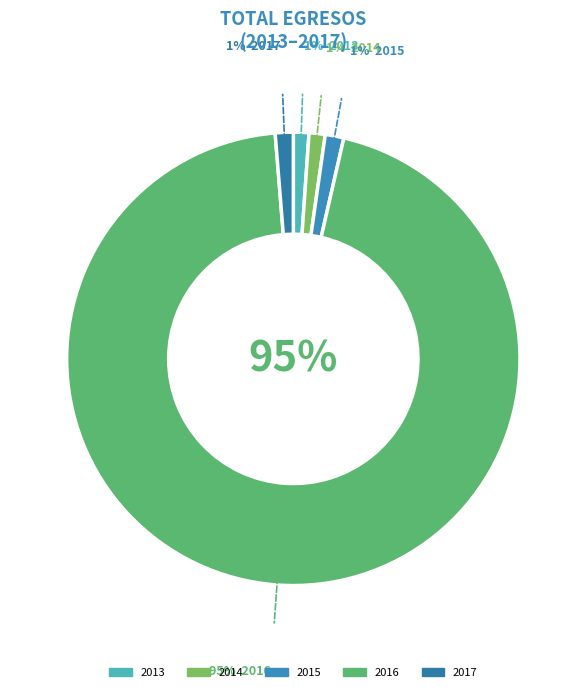

Count the number of slices in the pie.

5